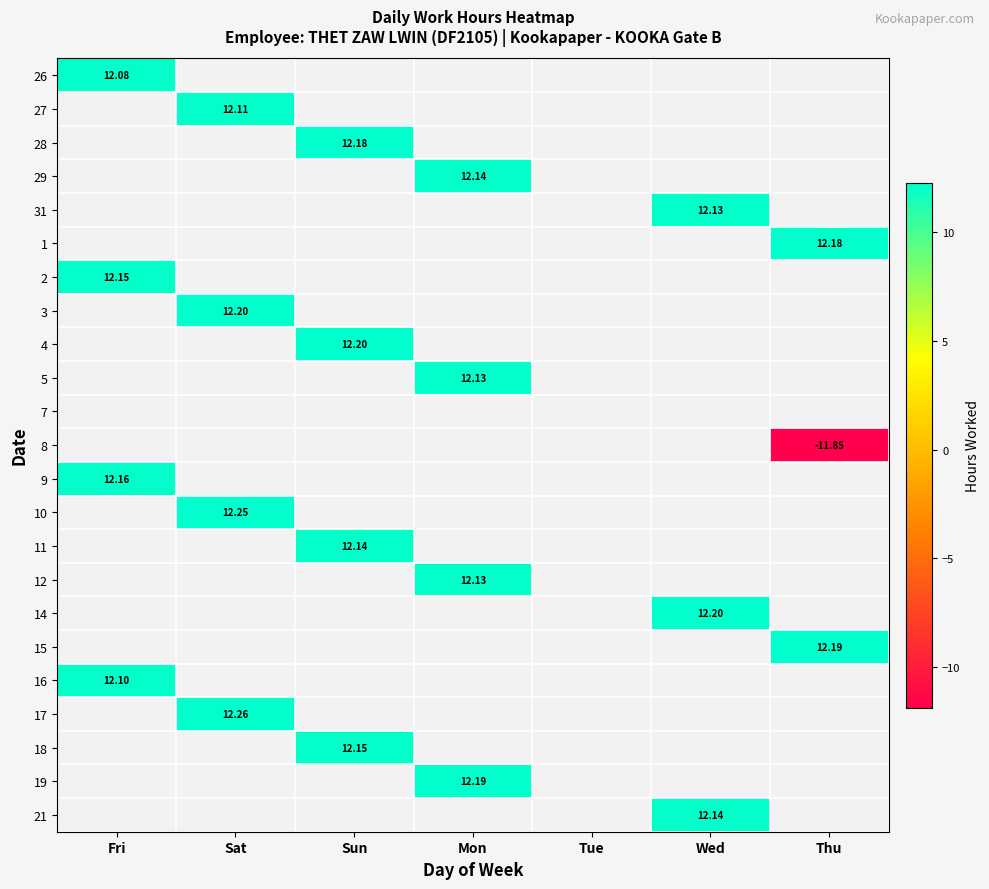

Which series has the largest range (max minus min)?

17